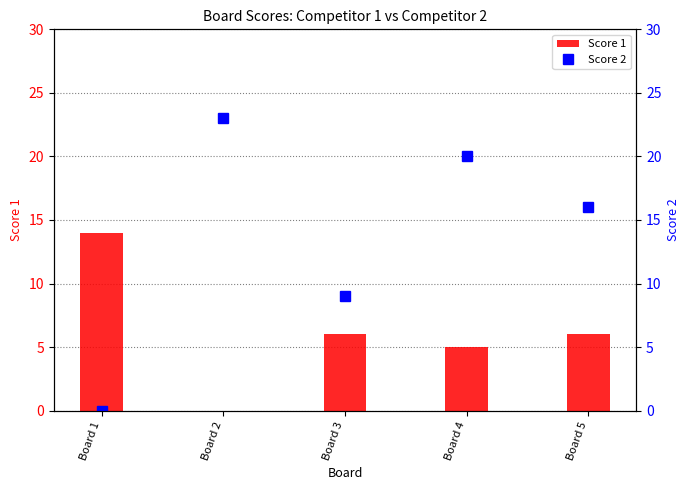

Rank the series at Board 2 from lowest to highest value.

Score 1, Score 2